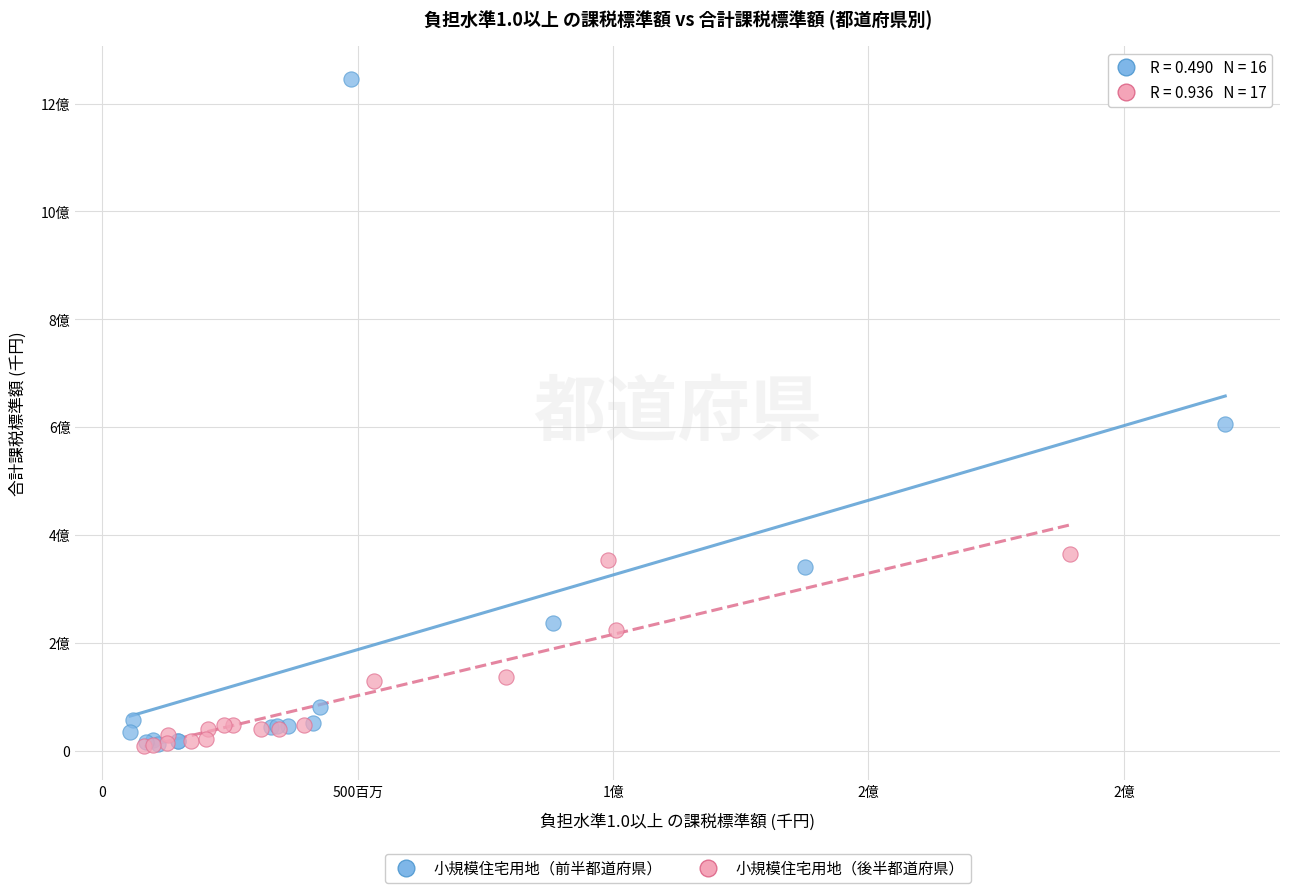

Which series contains the highest Y value?

小規模住宅用地（前半都道府県）